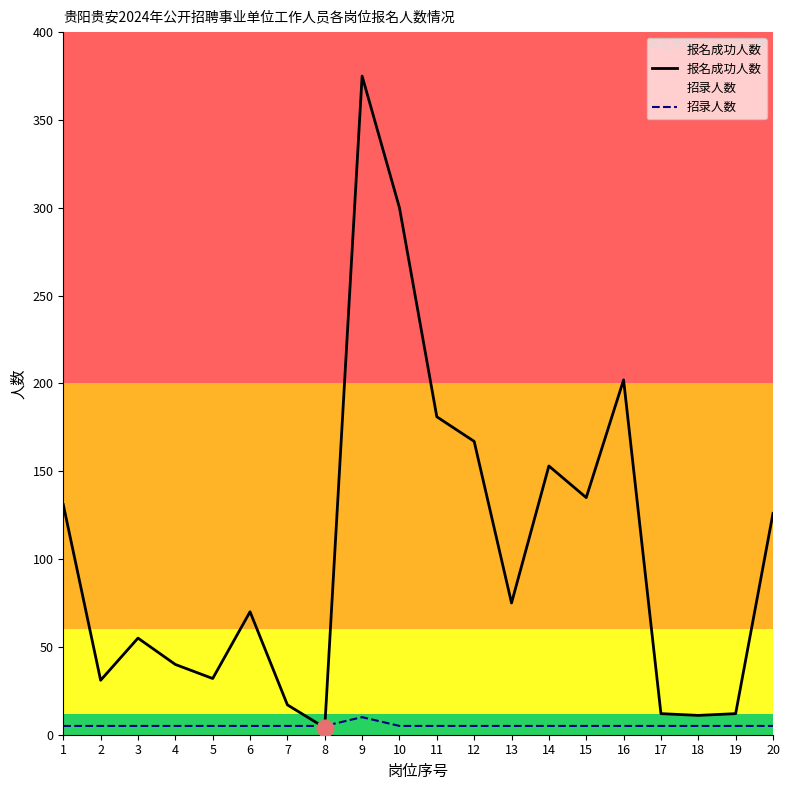

What is the minimum value for 报名成功人数?

4